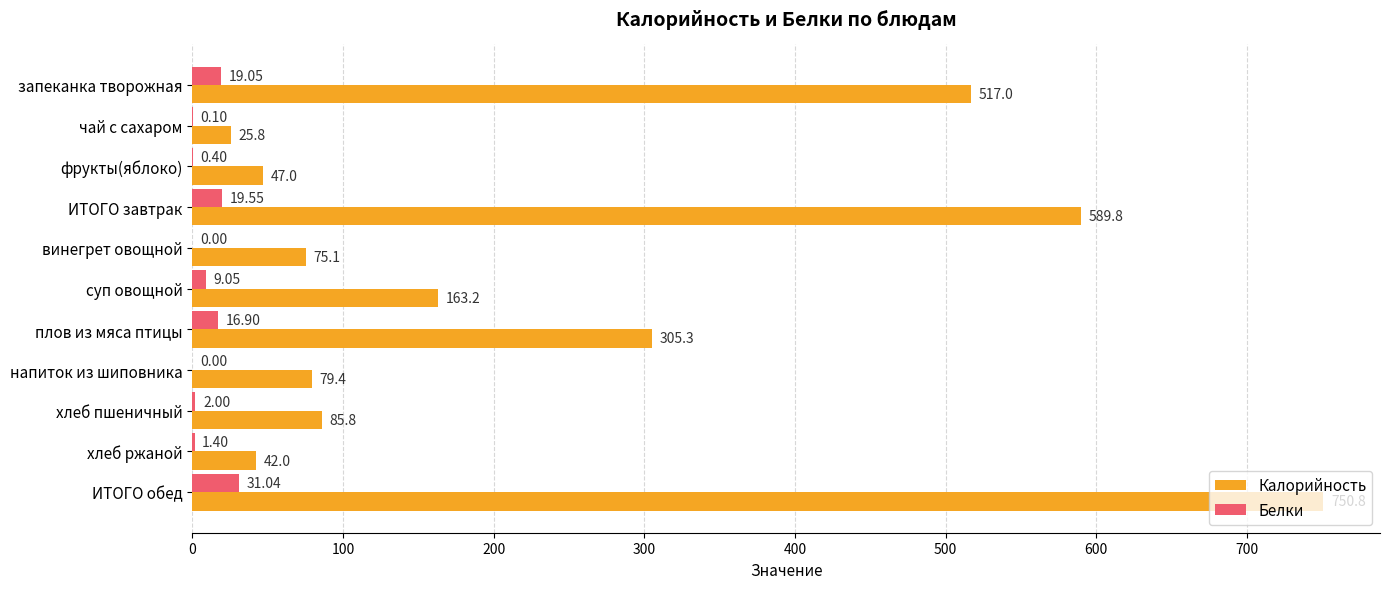

Where is Калорийность nearest to the value 388?

плов из мяса птицы